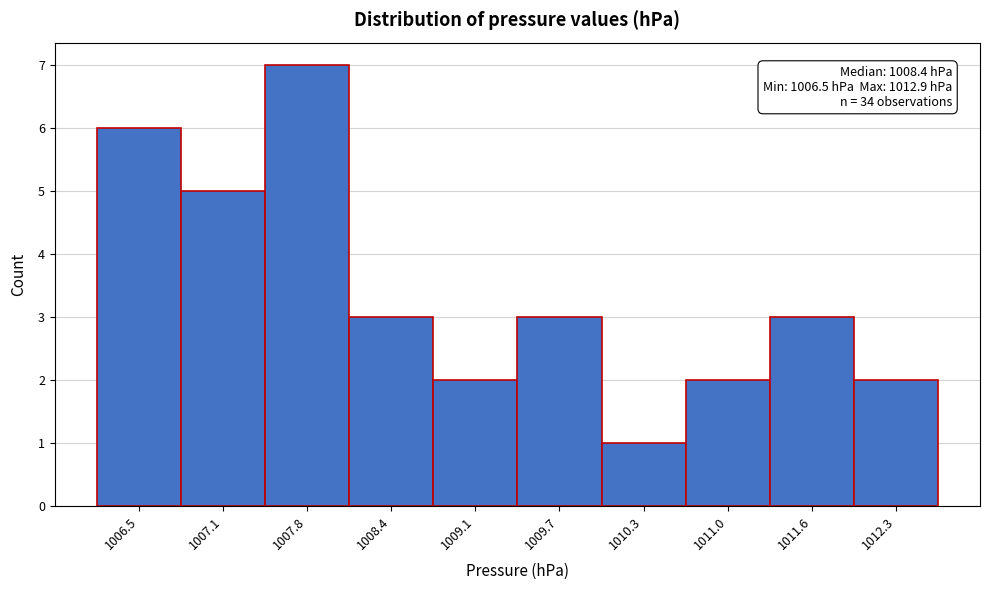

Reading left to right, transcribe all the data shown in this chart.

6	5	7	3	2	3	1	2	3	2